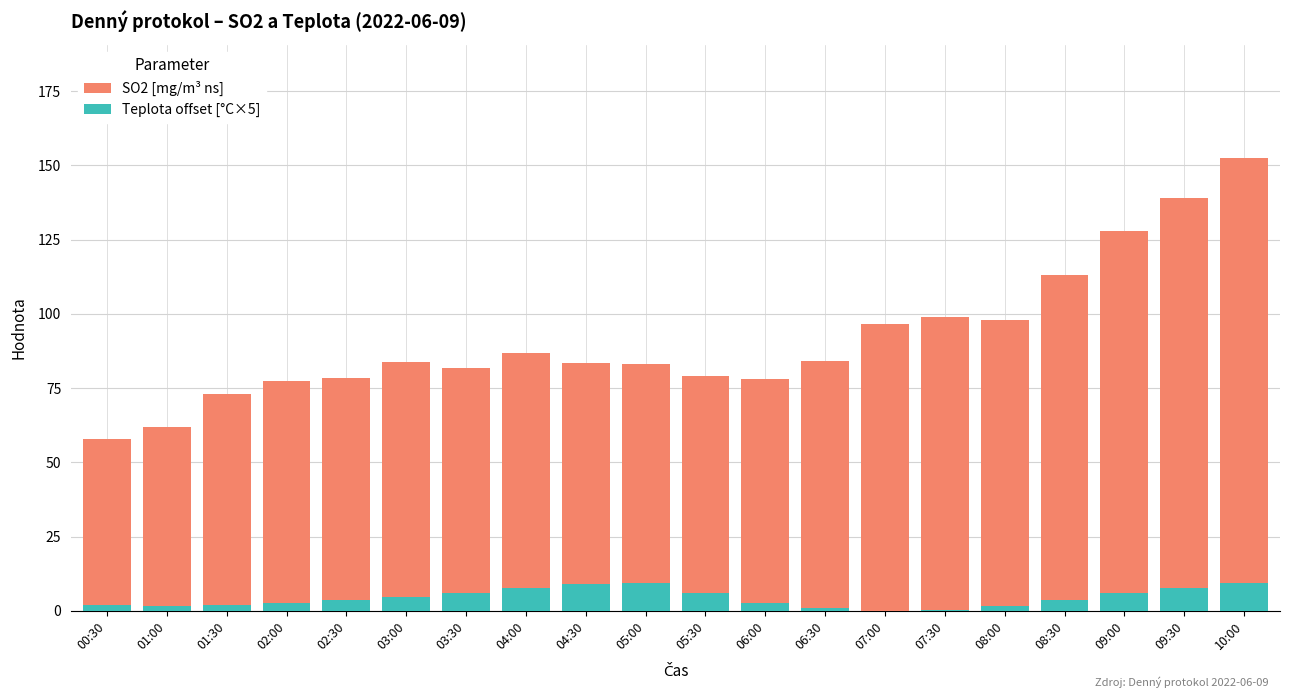

Rank the series by their average value, from highest to lowest.

SO2 [mg/m³ ns], Teplota offset [°C×5]